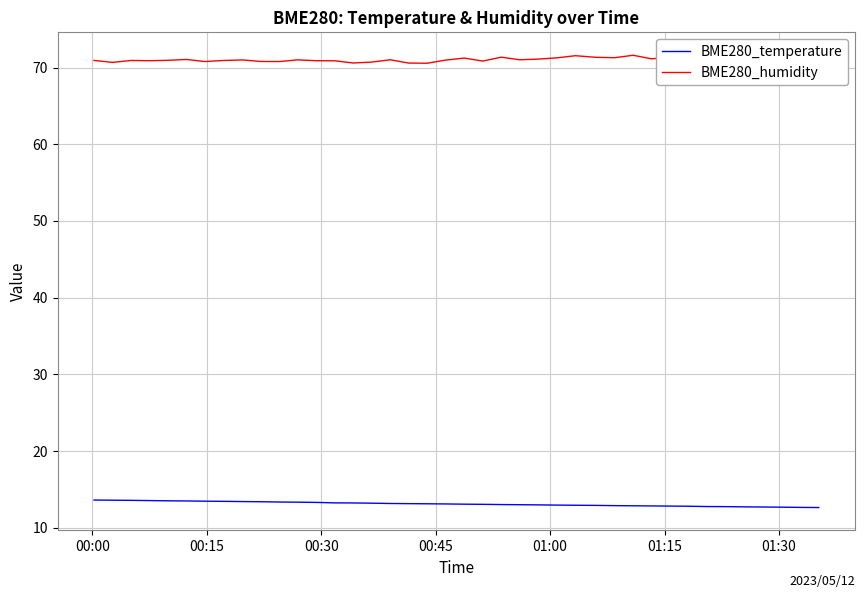

True or false: BME280_humidity and BME280_temperature intersect in this chart.

False